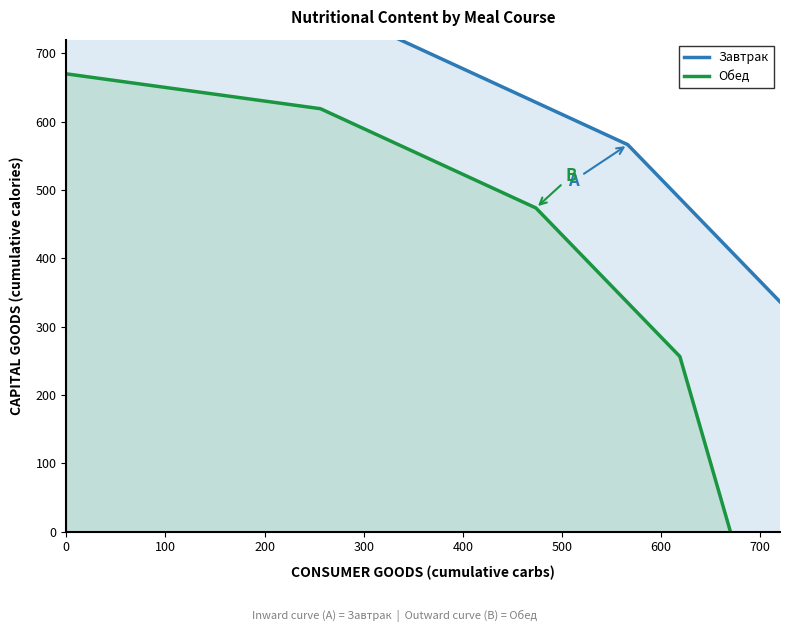

What is the sum of all Завтрак values?

2413.9